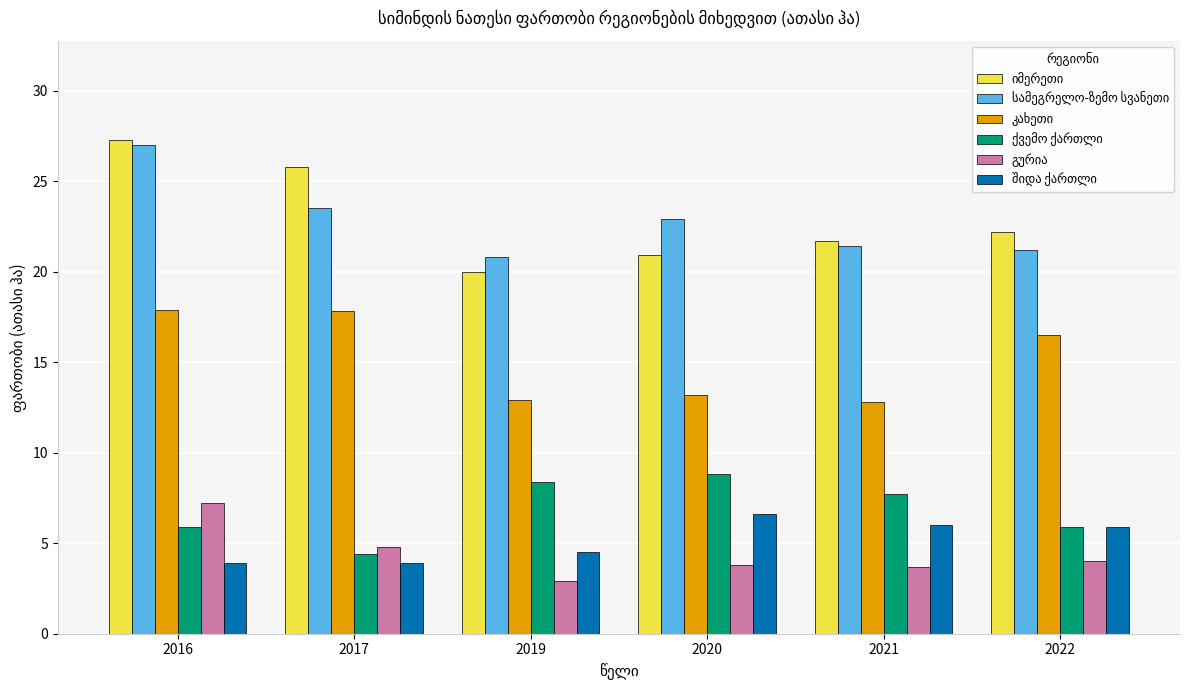

At which category does the chart reach its peak across all series?

2016